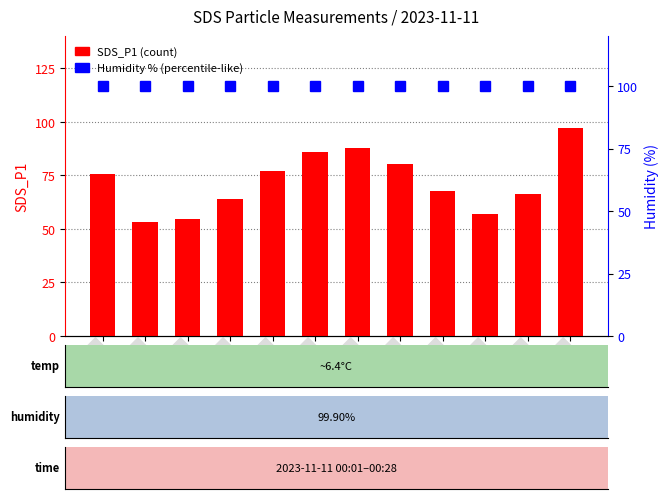

At which category is the sum across all series the highest?

00:28